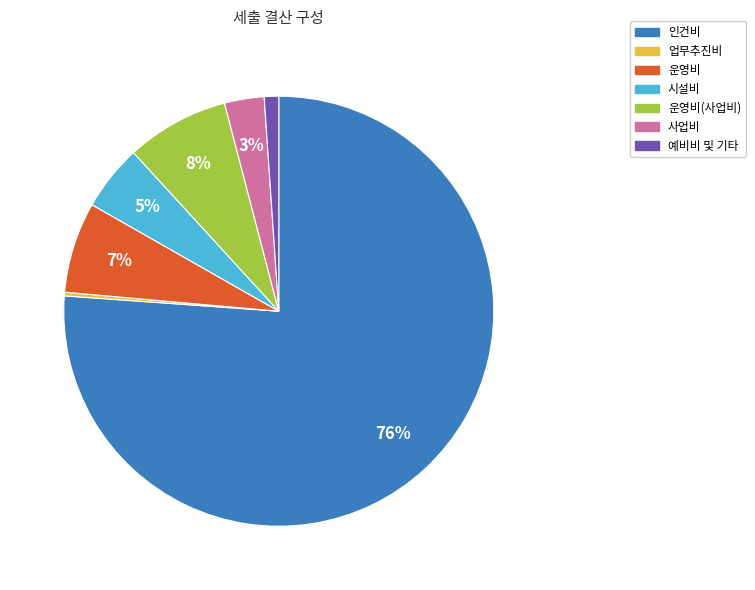

To the nearest percent, what is the average slice percentage?

14%